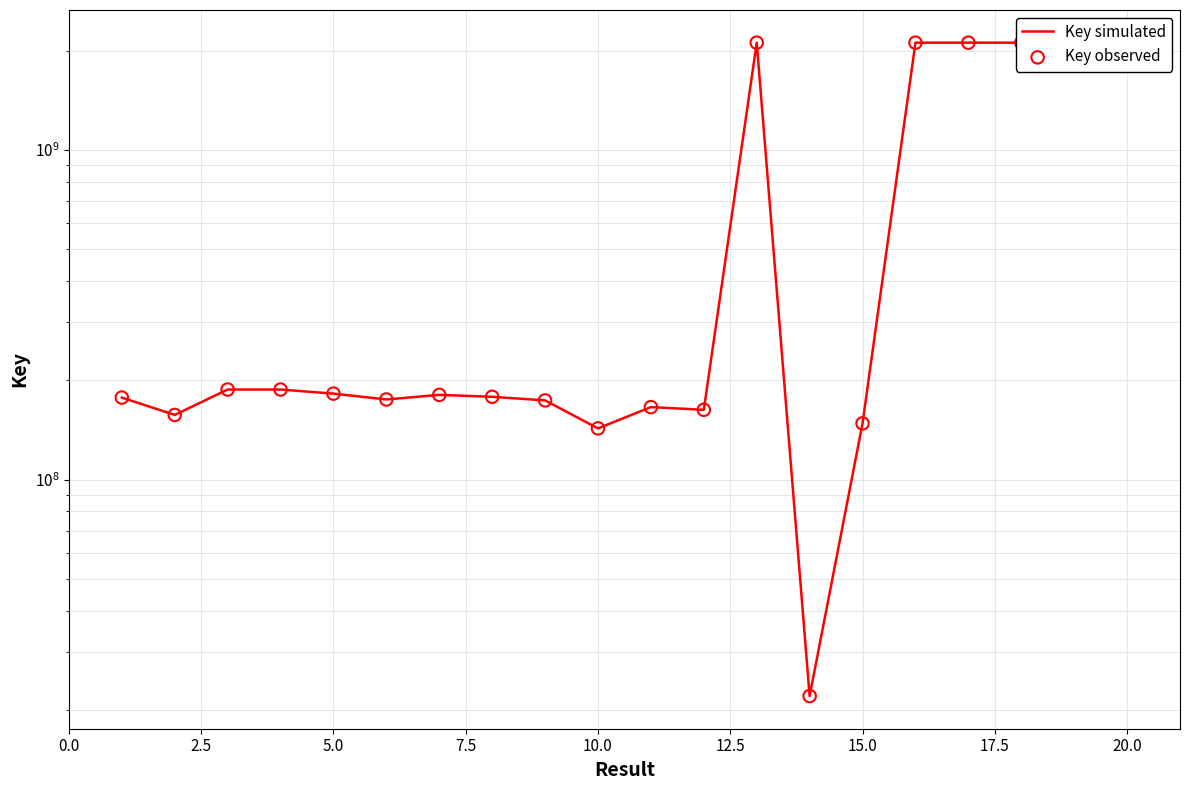

Which series contains the highest Y value?

Key simulated